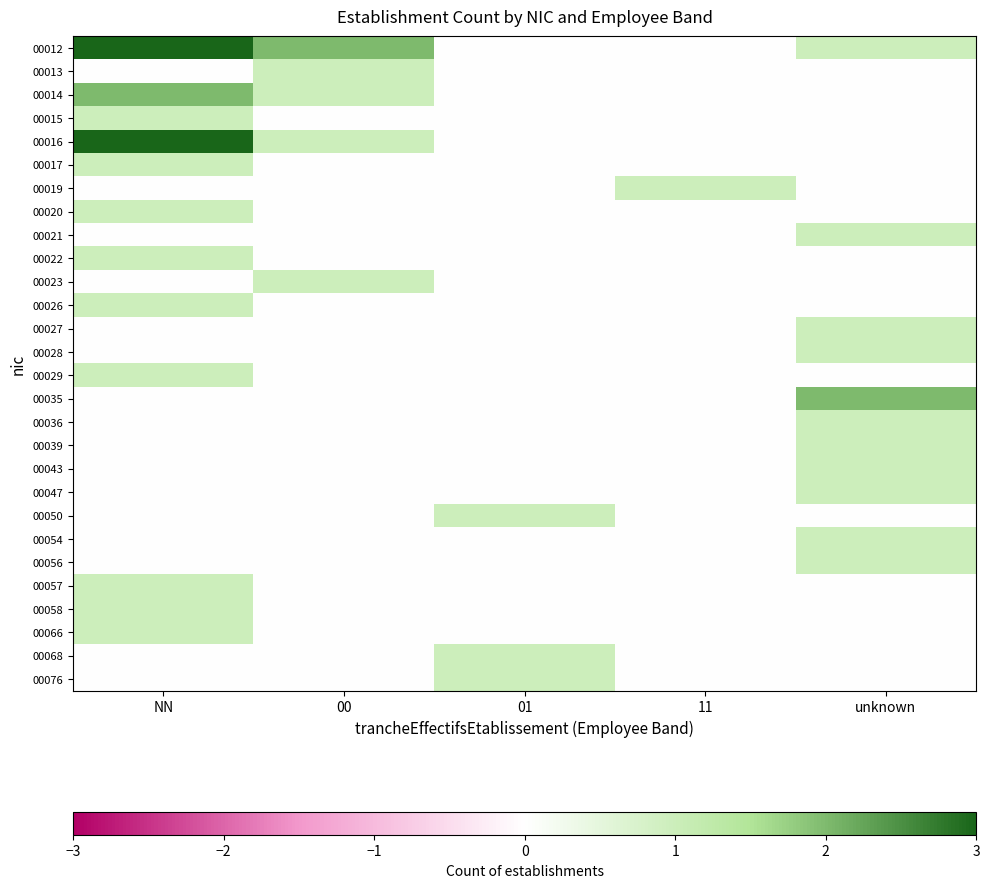

At which category is the sum across all series the highest?

NN